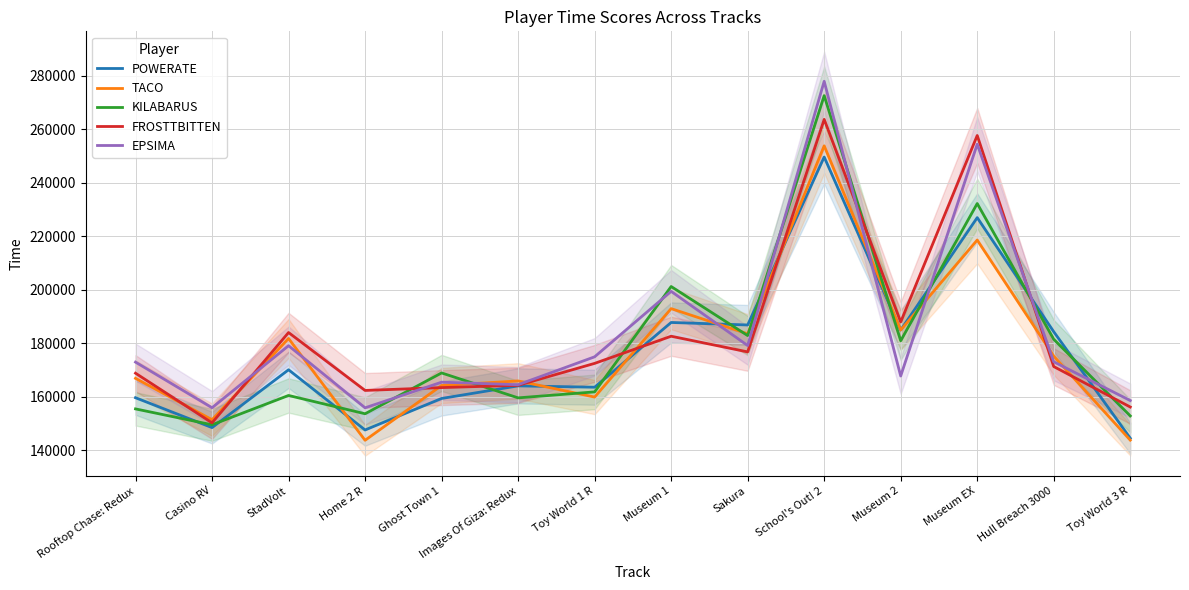

Which category has the lowest value across all series?

Home 2 R